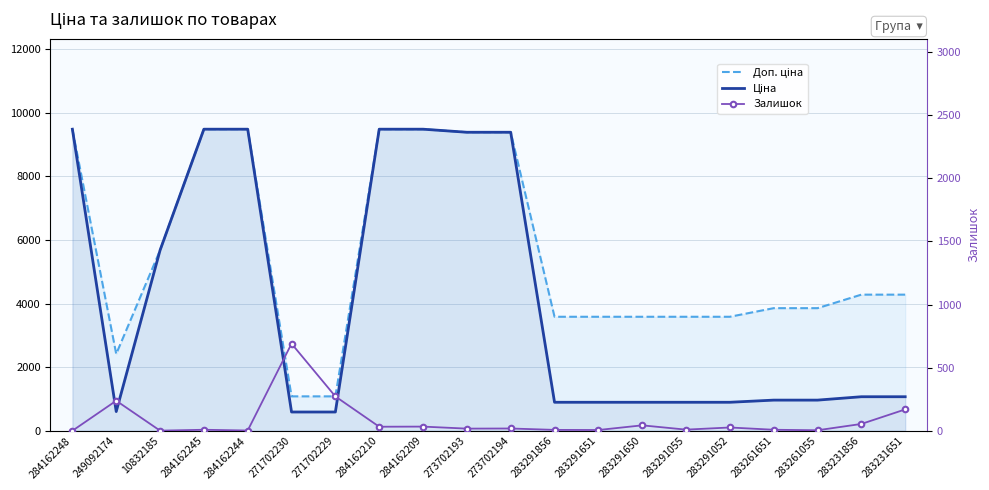

Where is Ціна nearest to the value 5034?

10832185